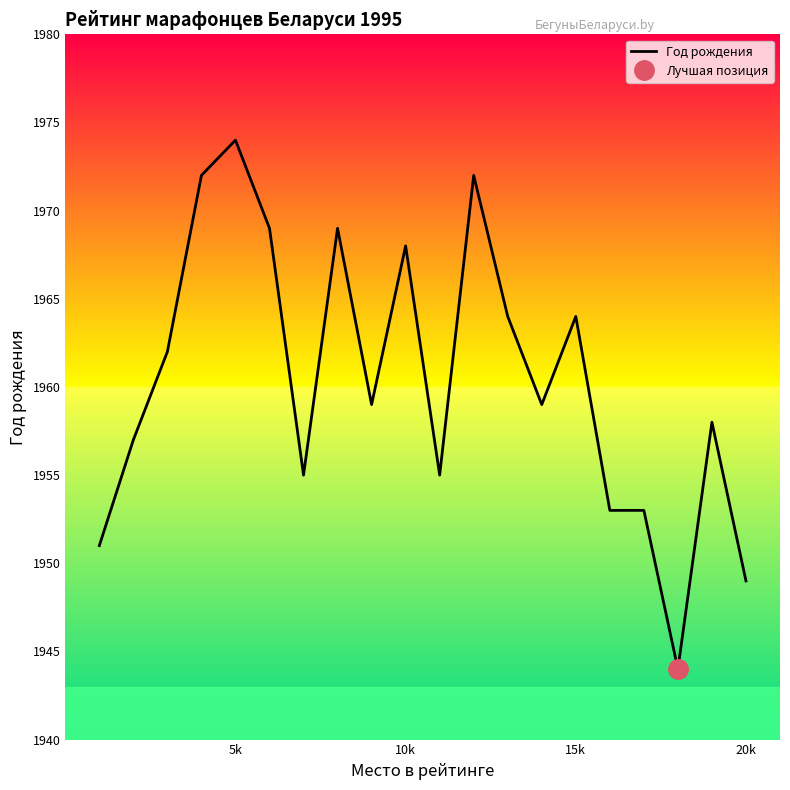

True or false: Год рождения has a value of 1964 at 15k.

True